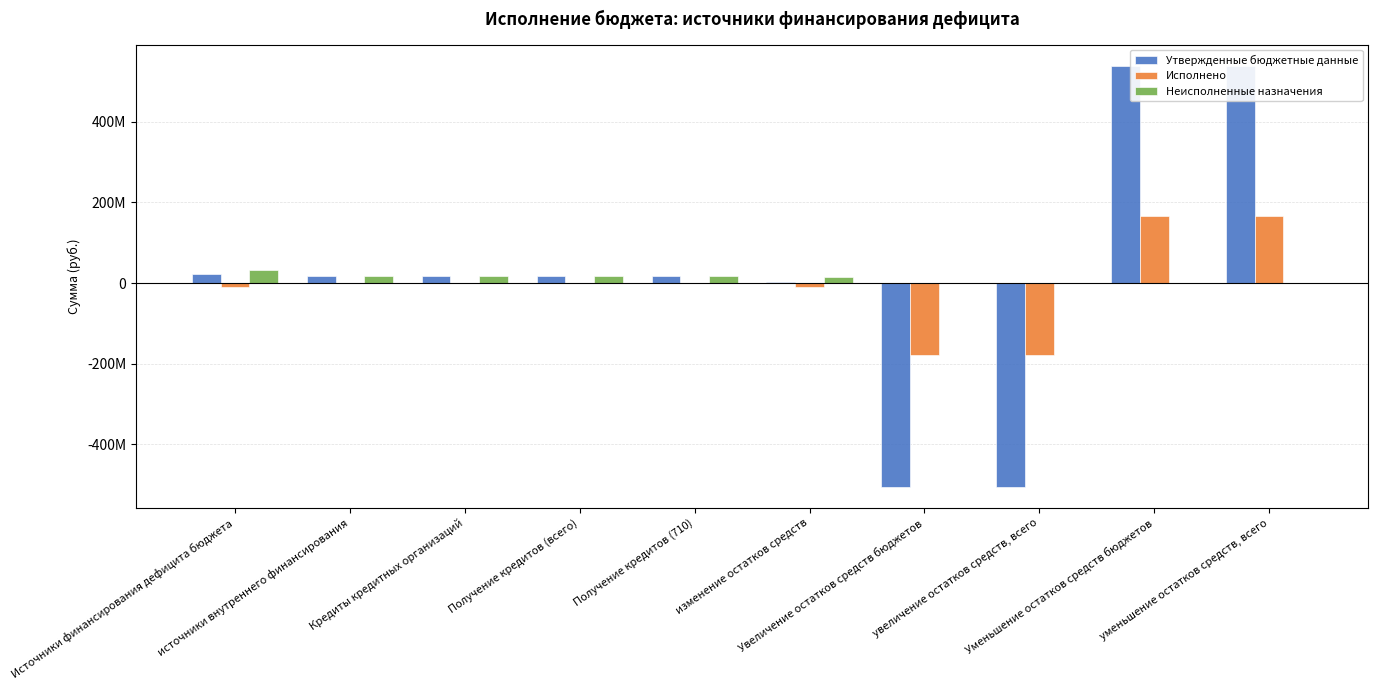

Are the bars horizontal?

No